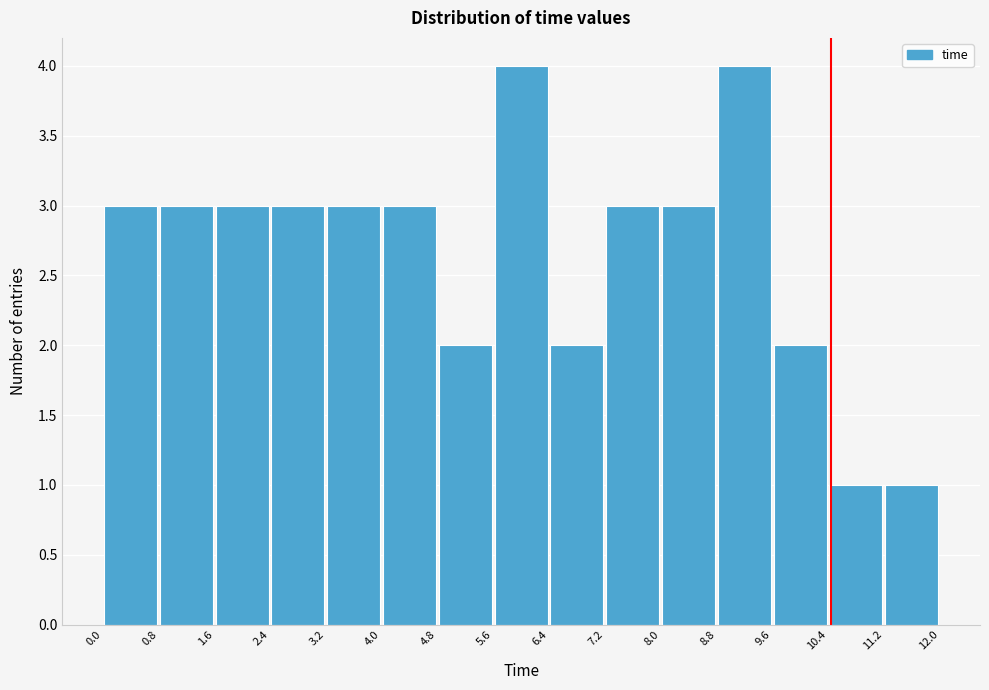

Reading left to right, transcribe this chart: for each bar, give the range it covers on the x-axis and its height. The values are not printed on the chart, so give them approximately, as read against the axis.

0.0 to 0.8: 3
0.8 to 1.6: 3
1.6 to 2.4: 3
2.4 to 3.2: 3
3.2 to 4.0: 3
4.0 to 4.8: 3
4.8 to 5.6: 2
5.6 to 6.4: 4
6.4 to 7.2: 2
7.2 to 8.0: 3
8.0 to 8.8: 3
8.8 to 9.6: 4
9.6 to 10.4: 2
10.4 to 11.2: 1
11.2 to 12.0: 1